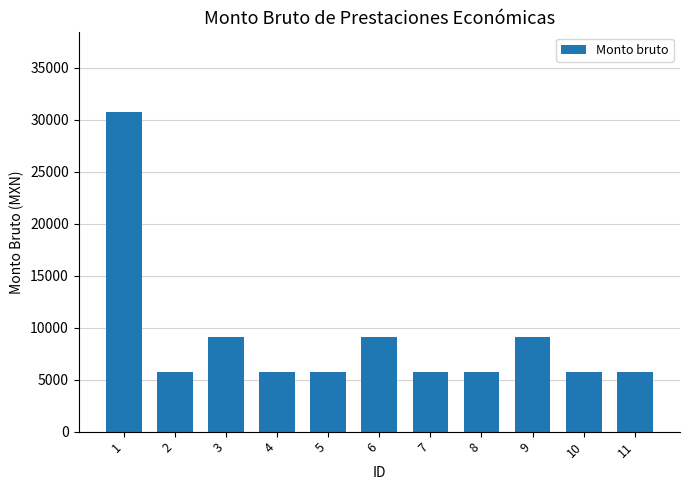

How many categories are shown in the chart?

11